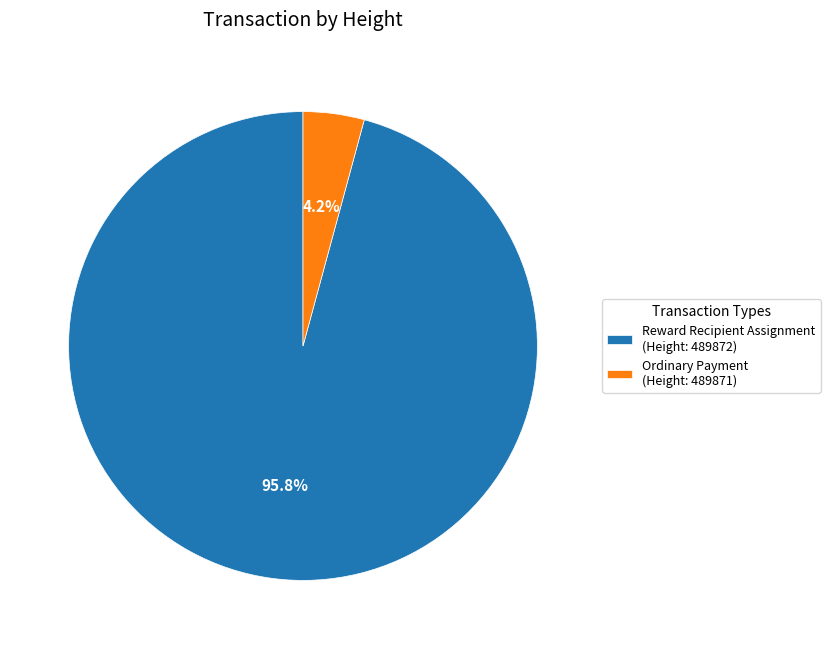

Which category accounts for the majority?

Reward Recipient Assignment (Height: 489872)